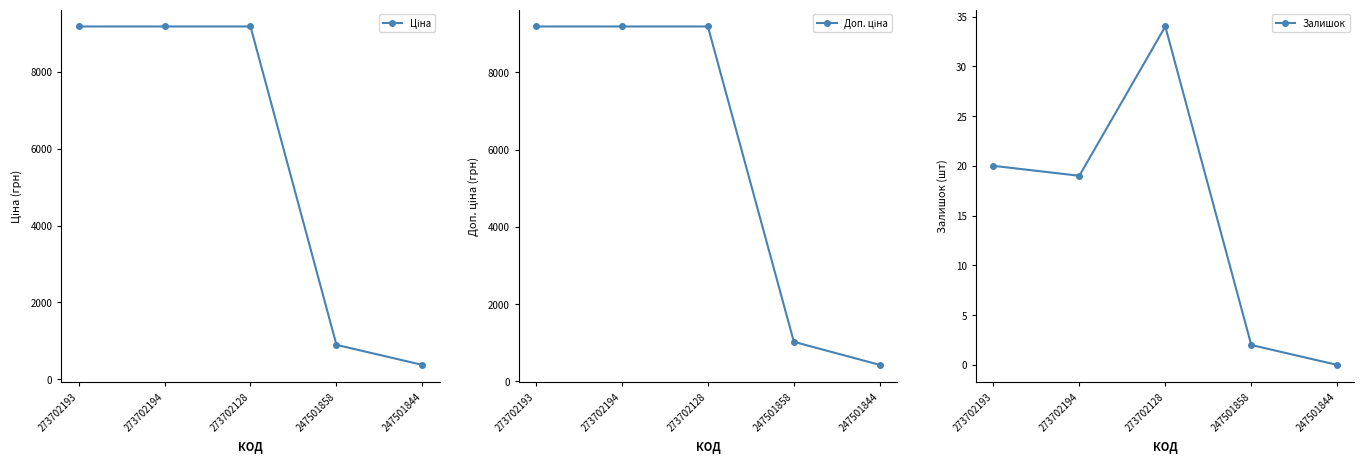

At which category is the sum across all series the highest?

273702128